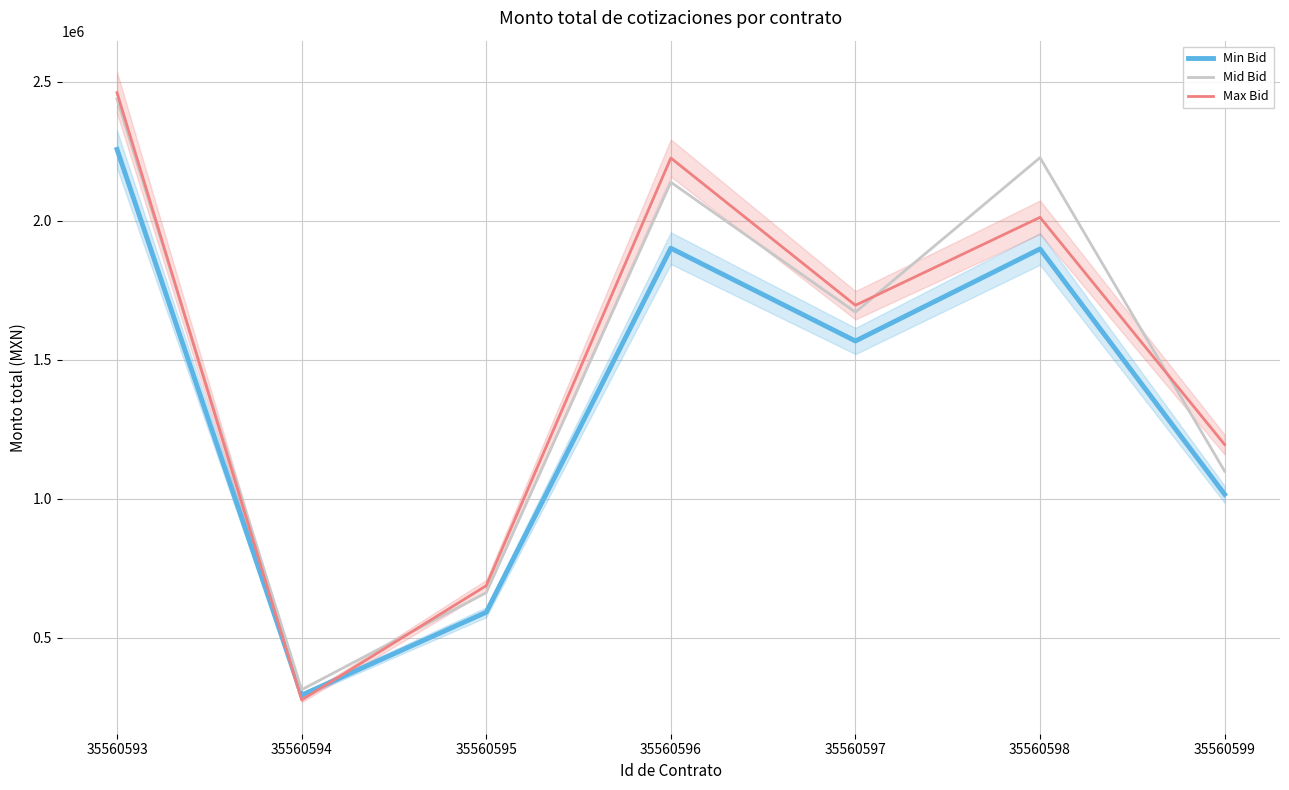

What is the sum of the Max Bid values at 35560597 and 35560599?

2890848.2